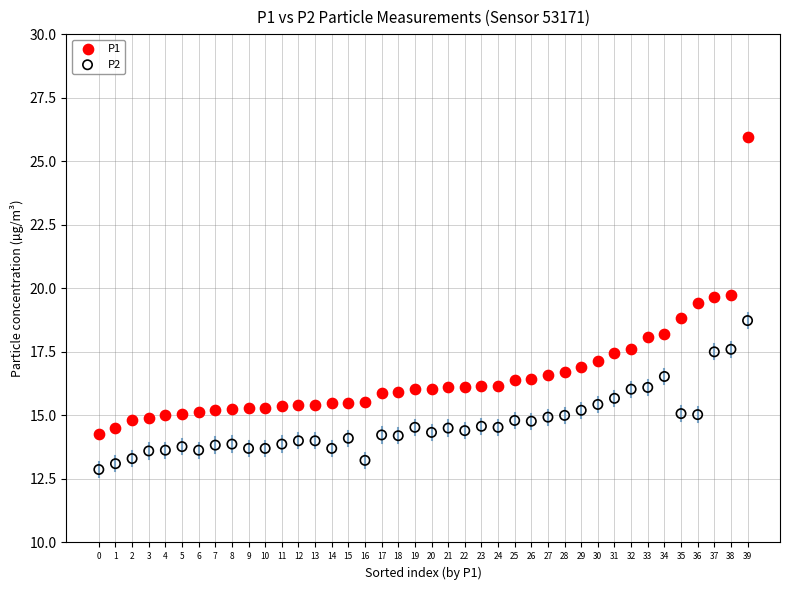

Which series reaches the minimum Y coordinate?

P2